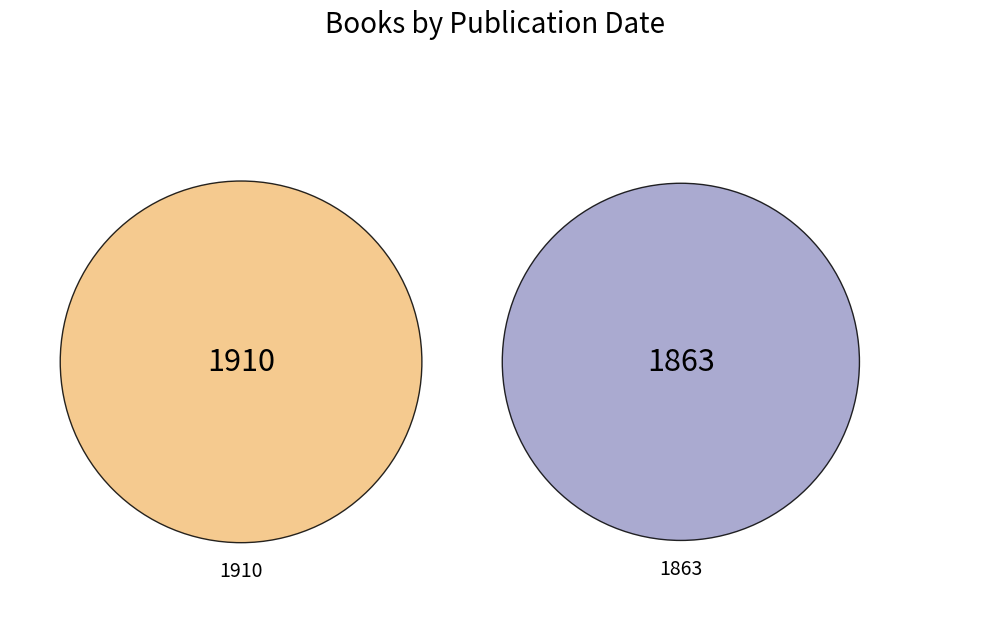

True or false: 1863 accounts for 61% of the total.

False